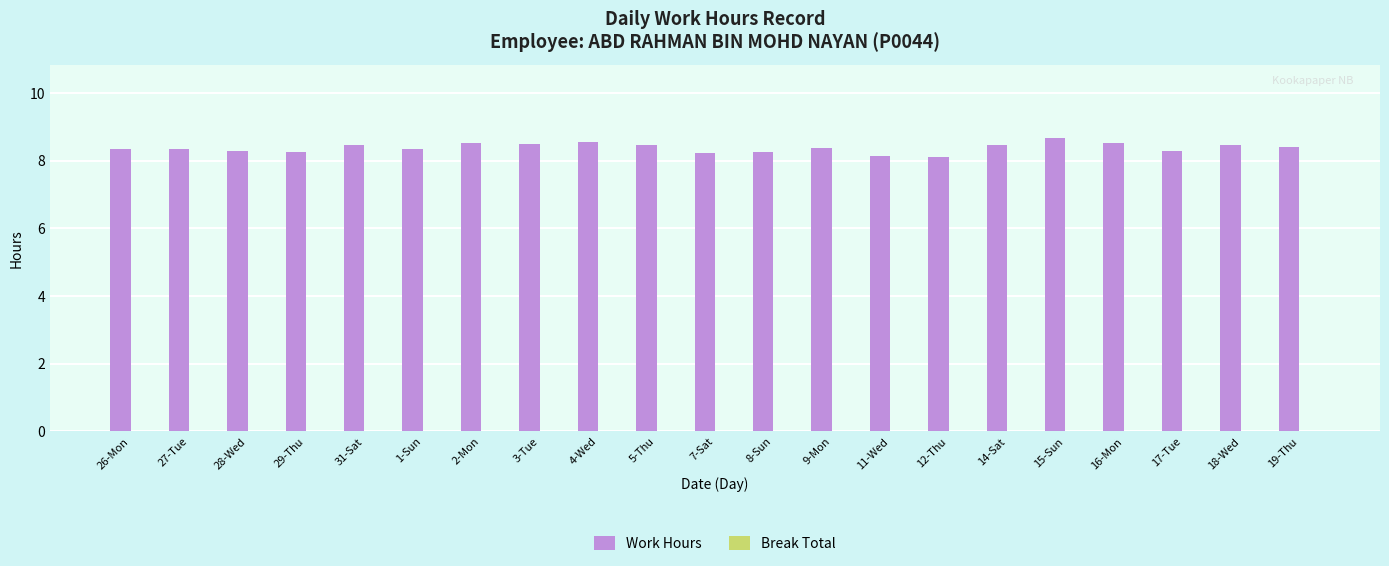

How many series are shown in this chart?

1